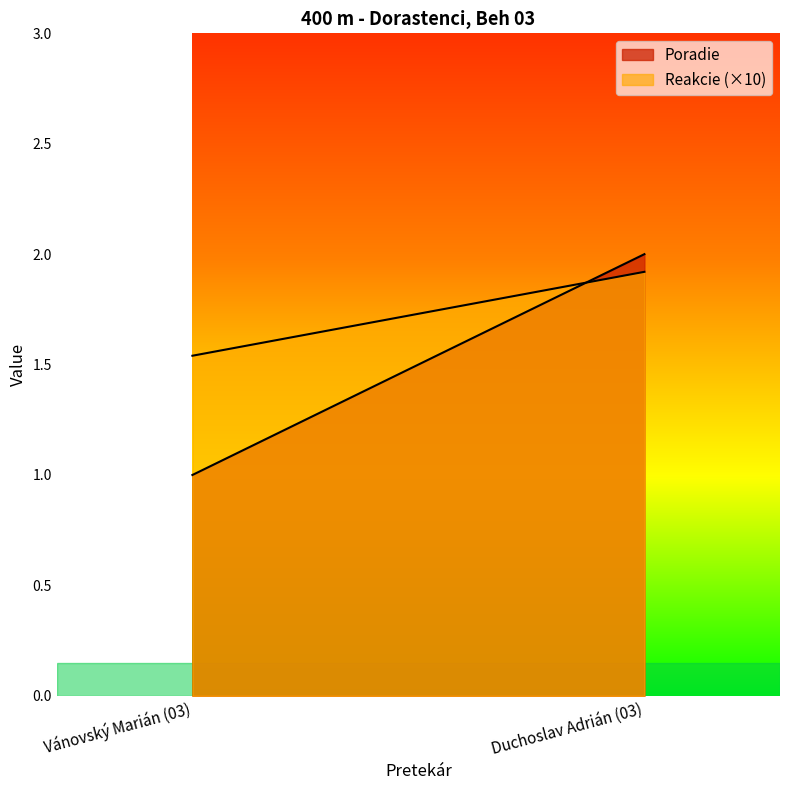

True or false: Reakcie has a value of 0.2 at Vánovský Marián (03).

True